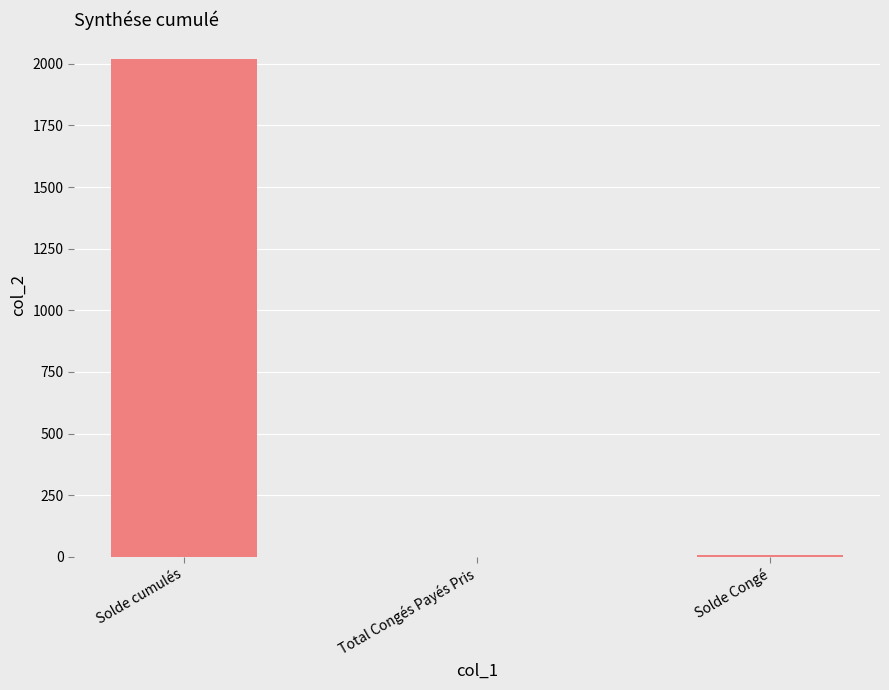

Count the number of data series in this chart.

1